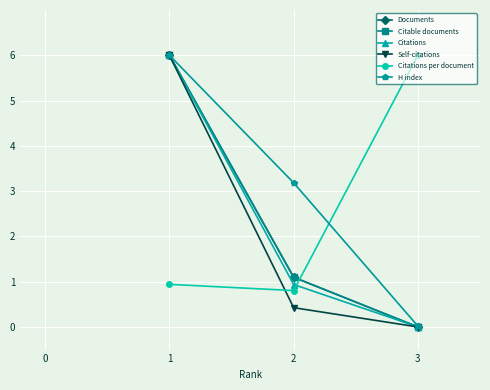

List the labels in order of H index value, smallest first.

3, 2, 1